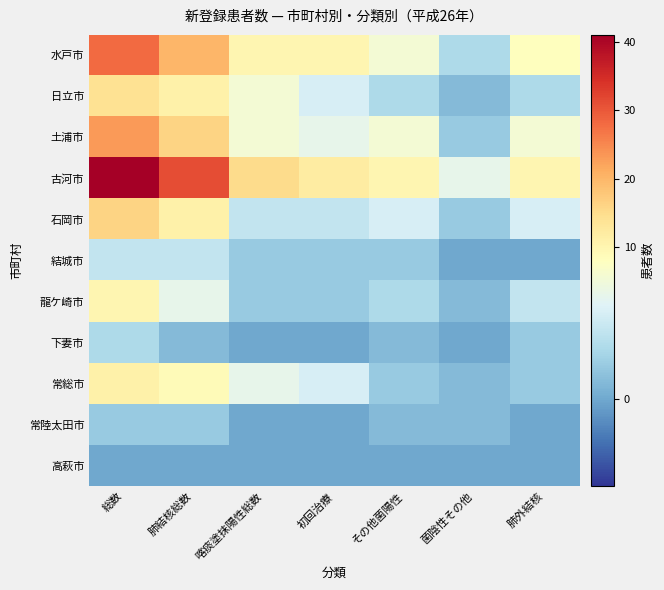

Rank the series by their maximum value, from lowest to highest.

高萩市, 常陸太田市, 下妻市, 結城市, 龍ケ崎市, 常総市, 日立市, 石岡市, 土浦市, 水戸市, 古河市